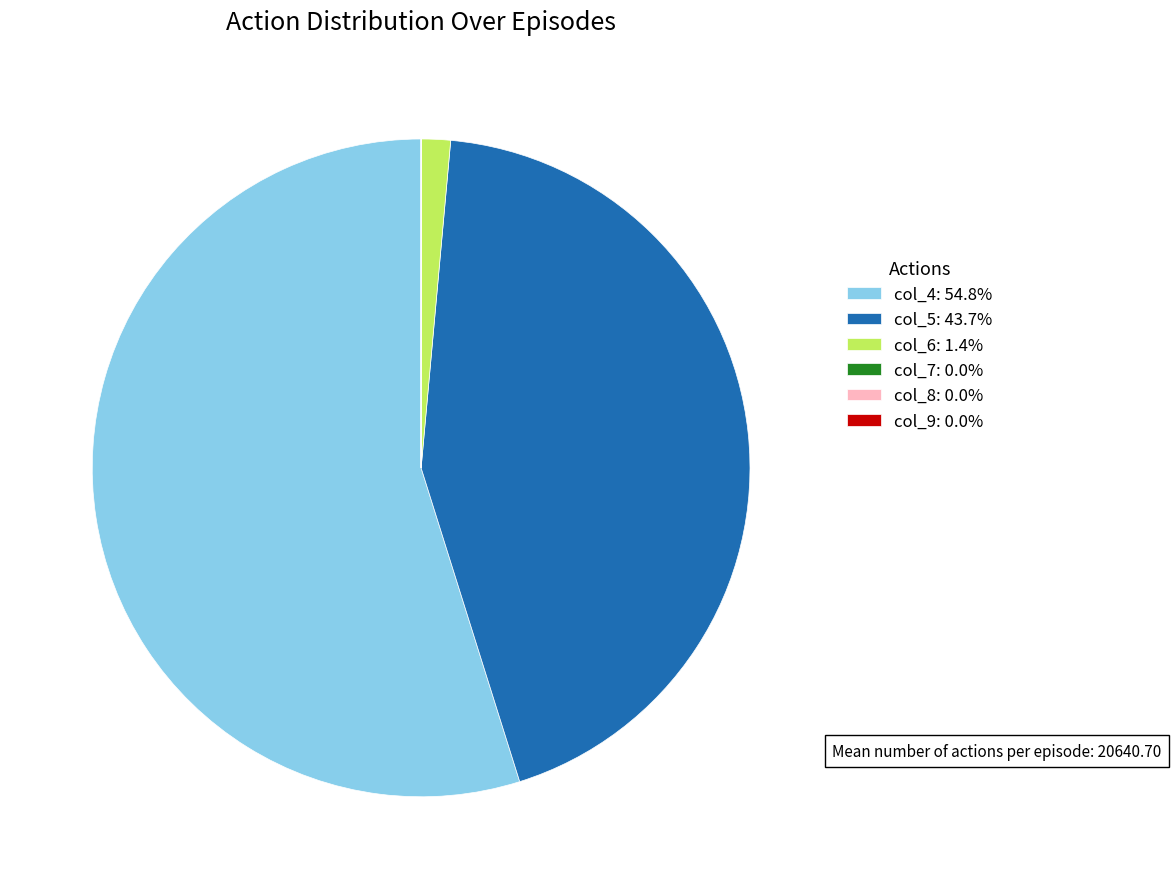

What is the total percentage of col_4 and col_5?

98.4%